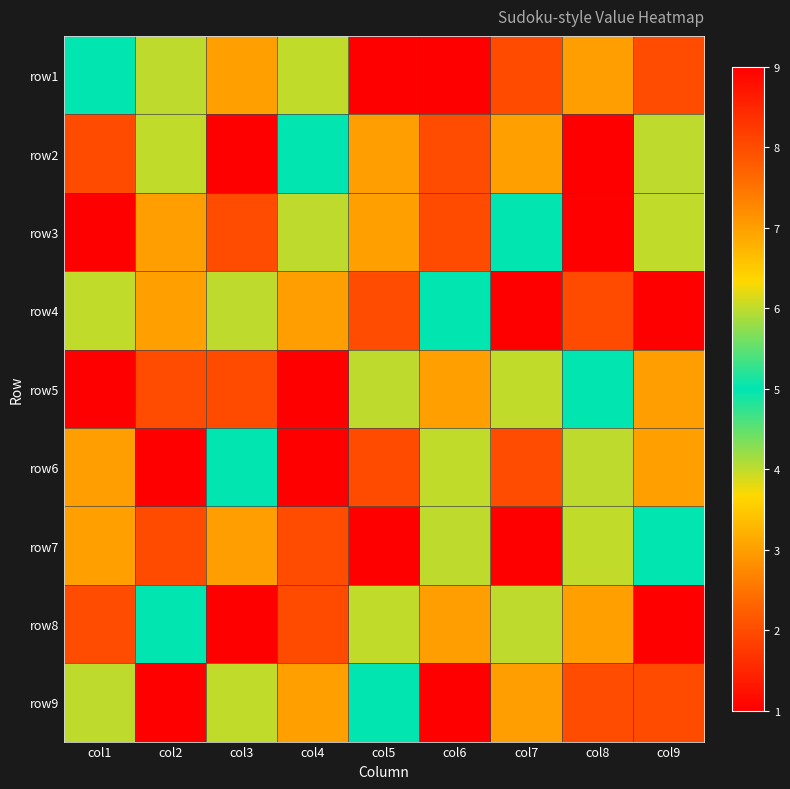

At how many categories does at least one series exceed 3?

9